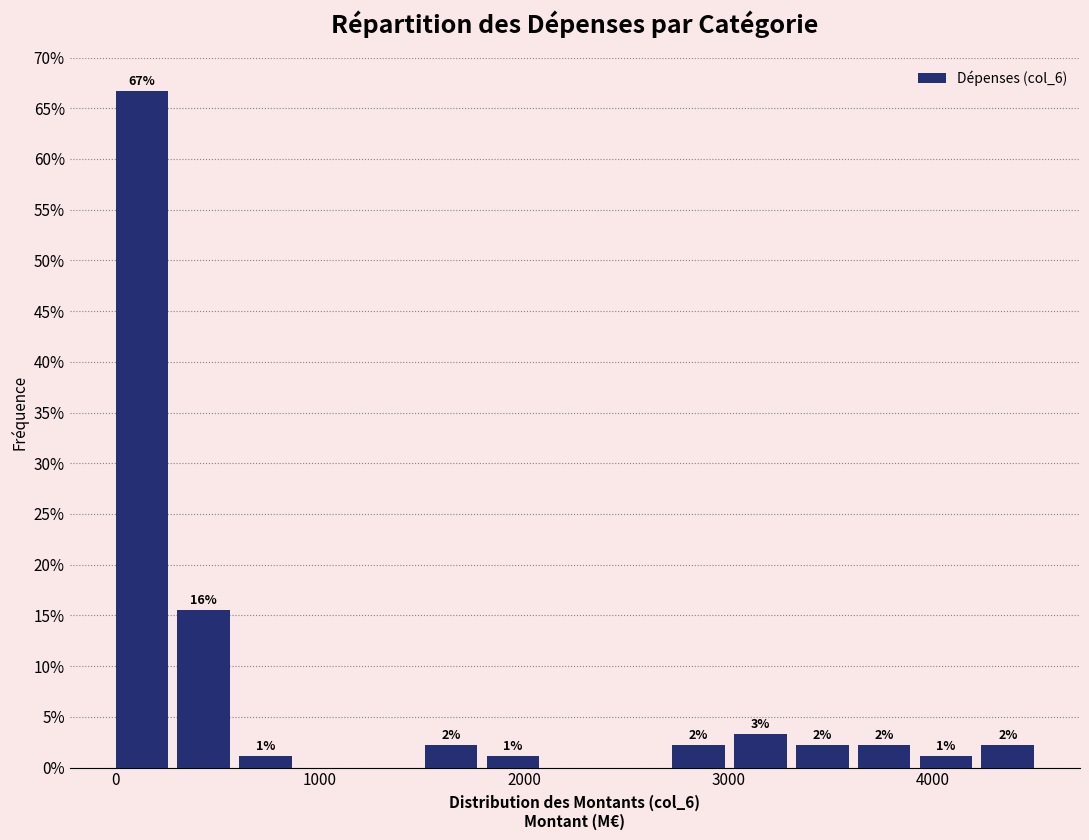

Around what value on the x-axis is the tallest bar? Give the approximate position of its centre, as read against the axis.

100